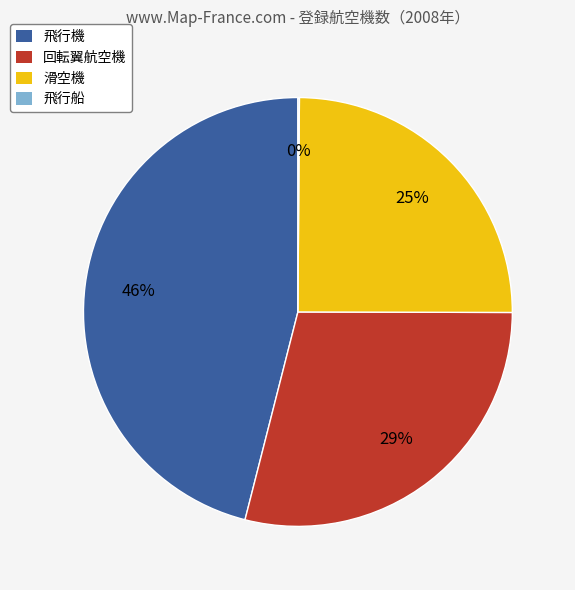

Combined, do 回転翼航空機 and 滑空機 account for over 50%?

Yes